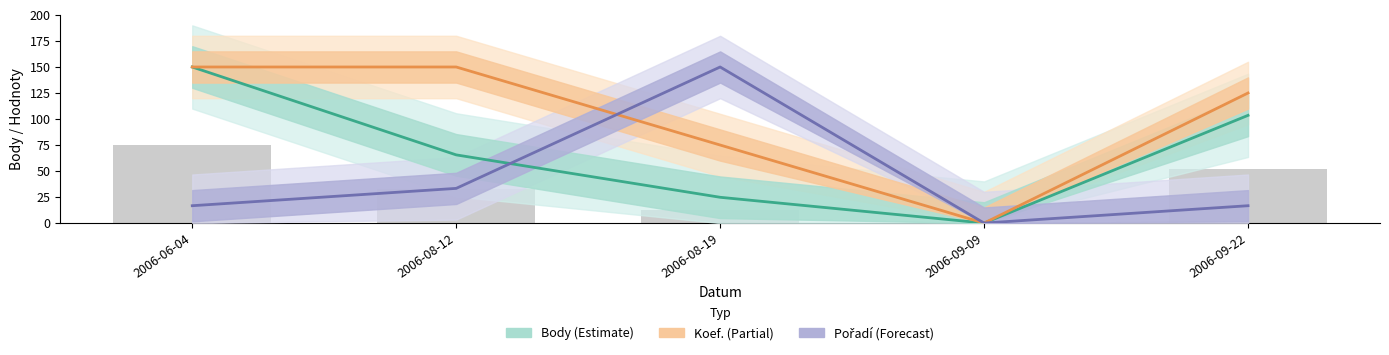

List the series in order of their peak value, lowest first.

Koef., Pořadí, Body